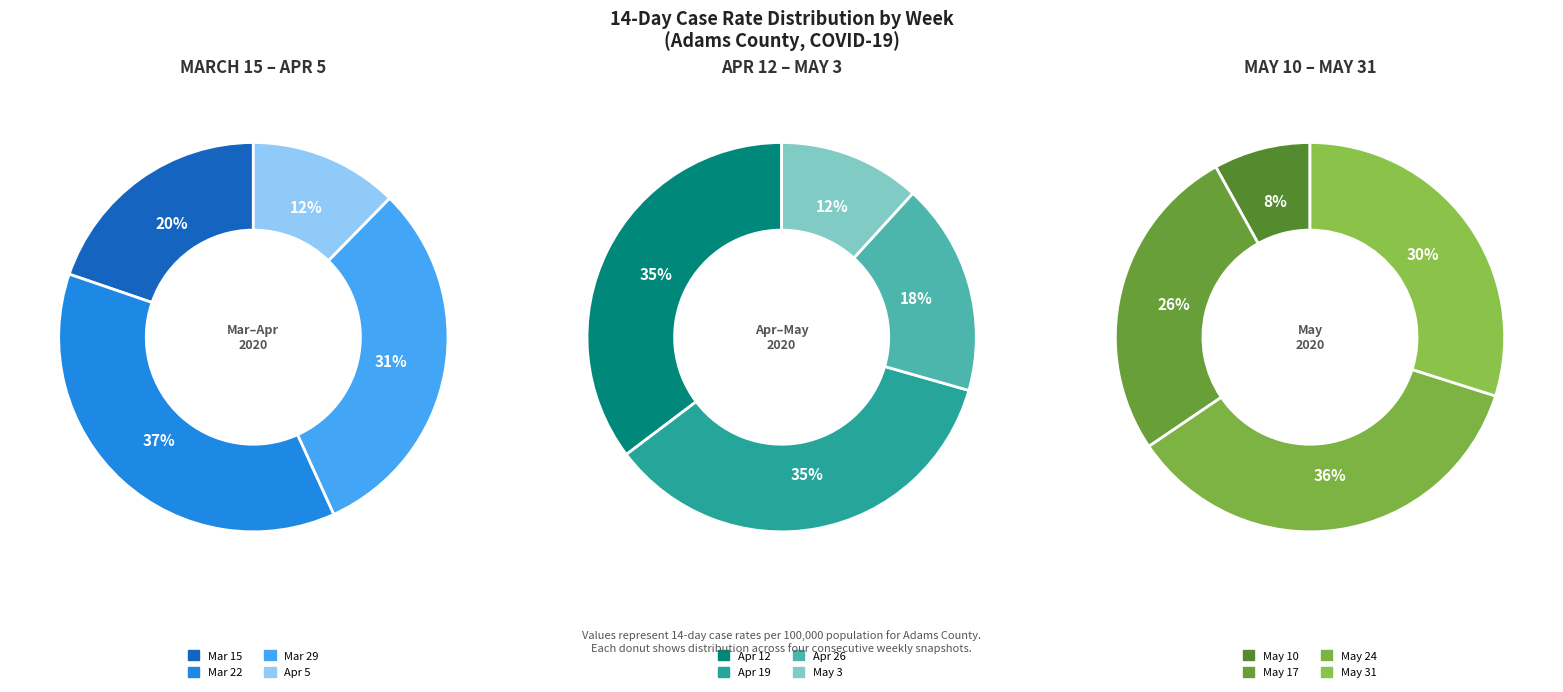

Is it true that Adams County
2020-05-03 is 13% of the pie?

False